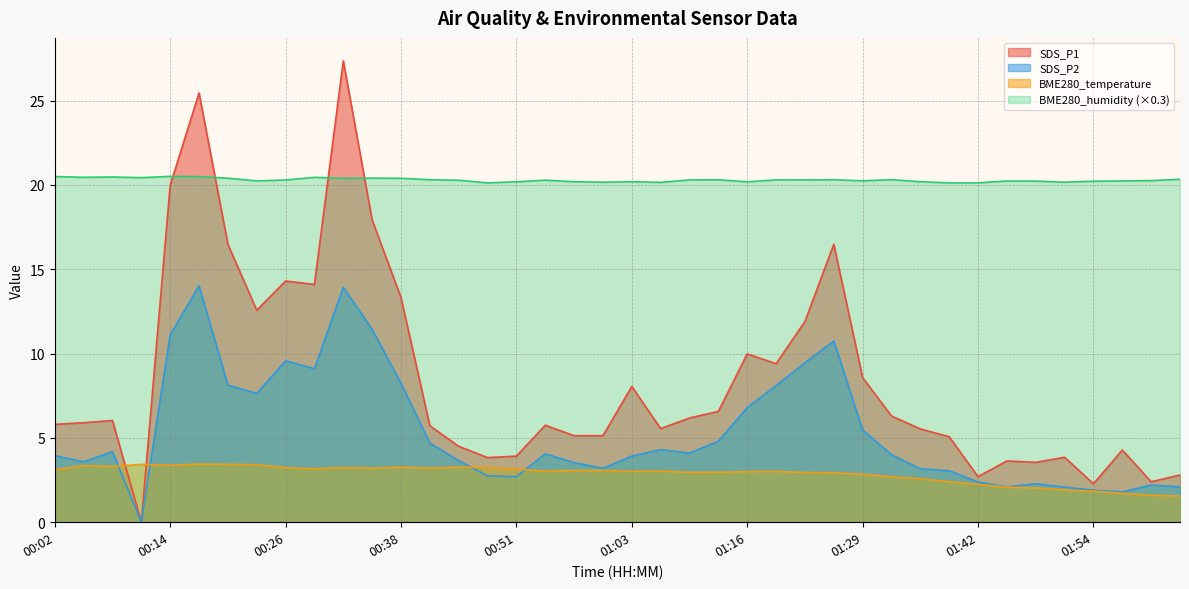

List the series in order of their peak value, lowest first.

BME280_temperature, SDS_P2, BME280_humidity (×0.3), SDS_P1